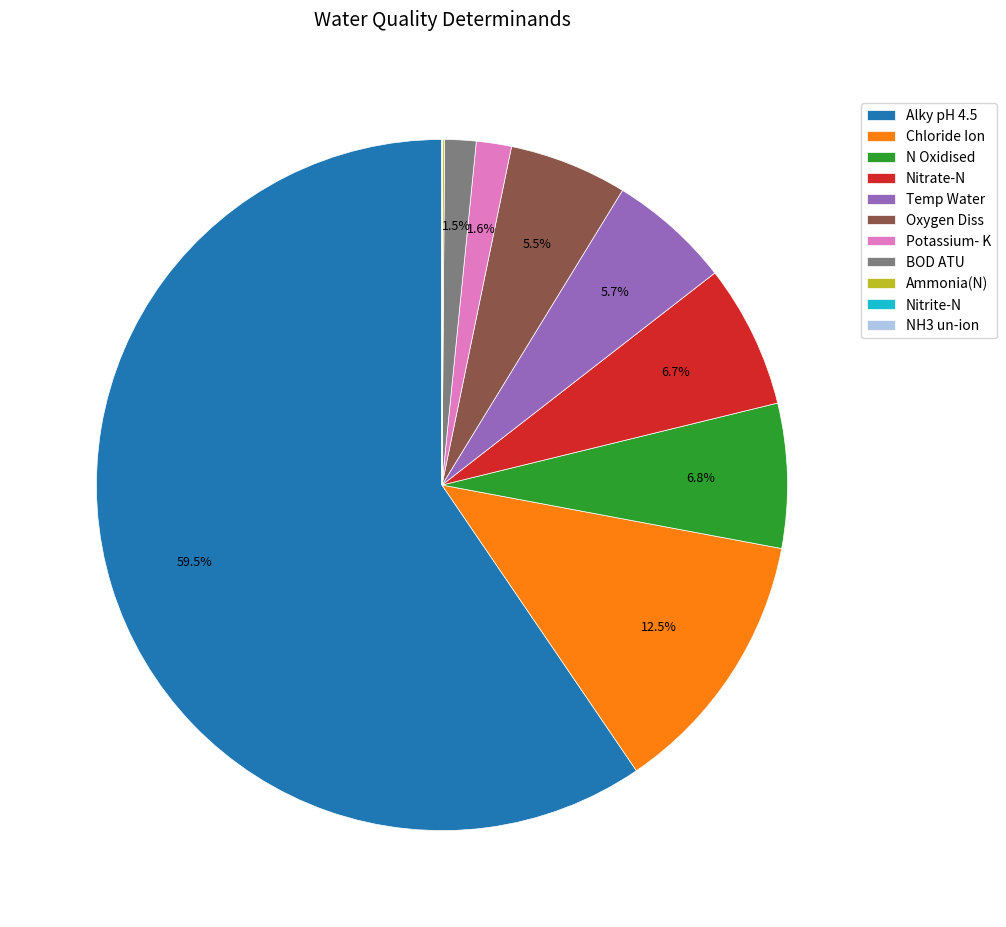

What percentage is the Temp Water slice, to the nearest percent?

6%